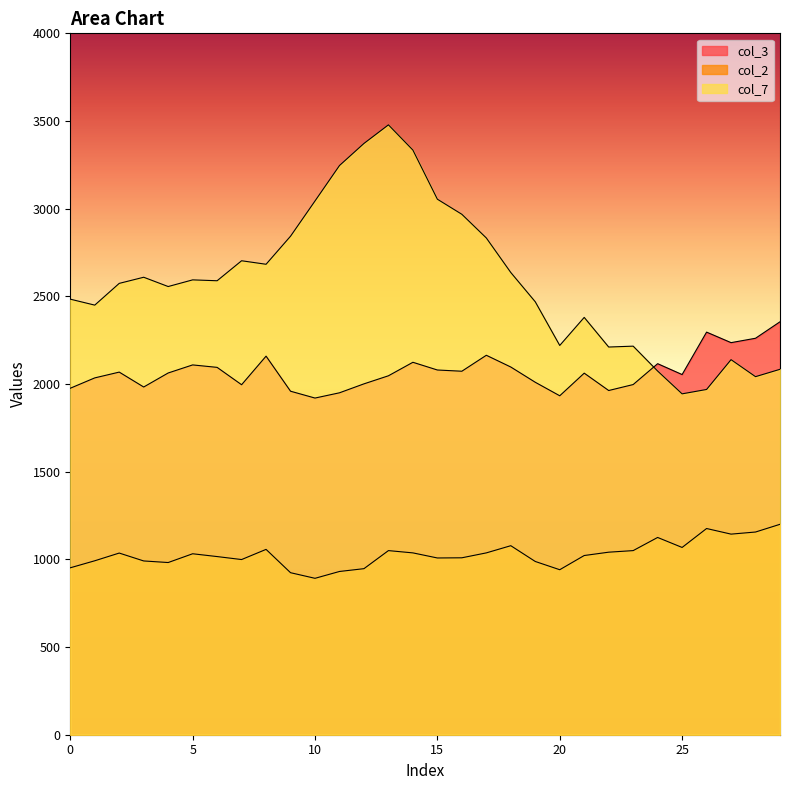

What is the maximum value for col_7?

3478